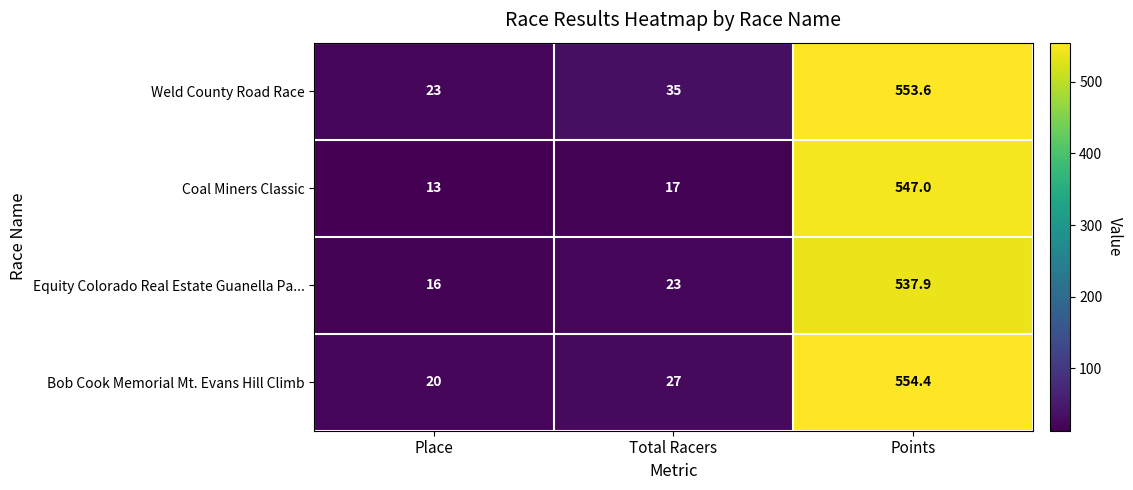

Which label corresponds to the largest value in the chart?

Points